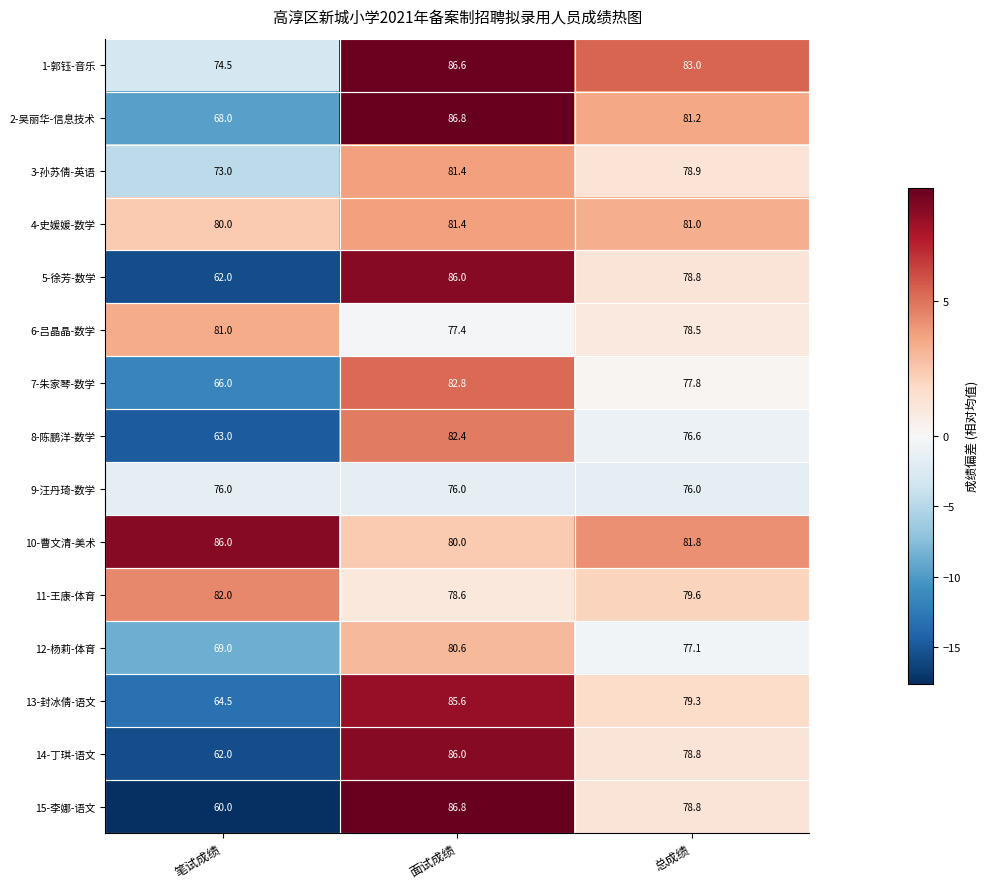

At which label does 4-史媛媛-数学 first exceed 81?

面试成绩